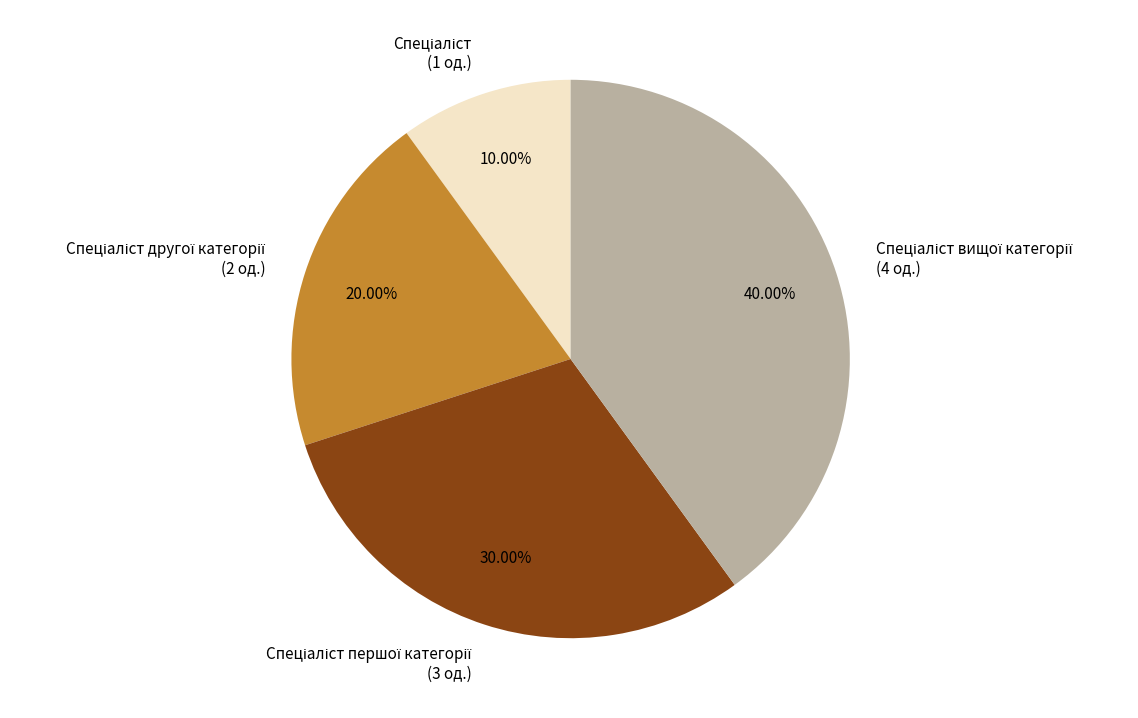

Is there any slice that represents more than half of the pie?

No